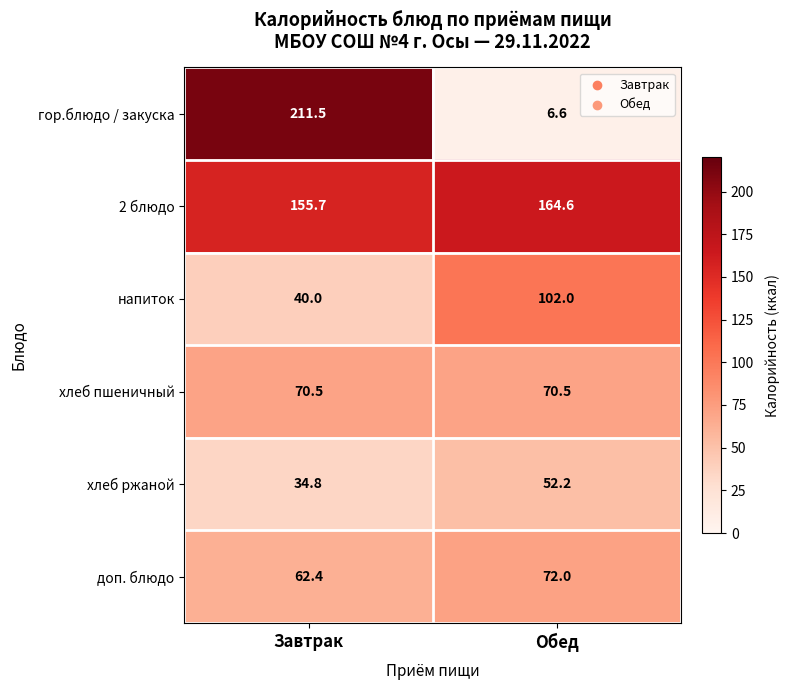

Is it true that хлеб ржаной equals 15.9 at Завтрак?

False